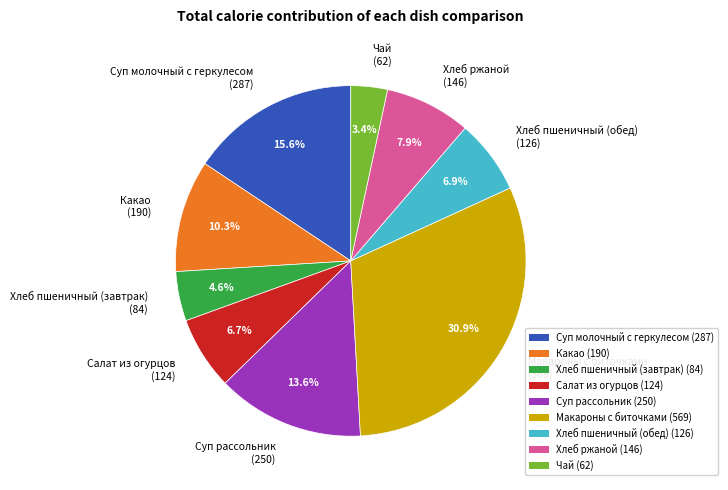

Between Хлеб пшеничный (завтрак) (84) and Какао (190), which is larger?

Какао (190)